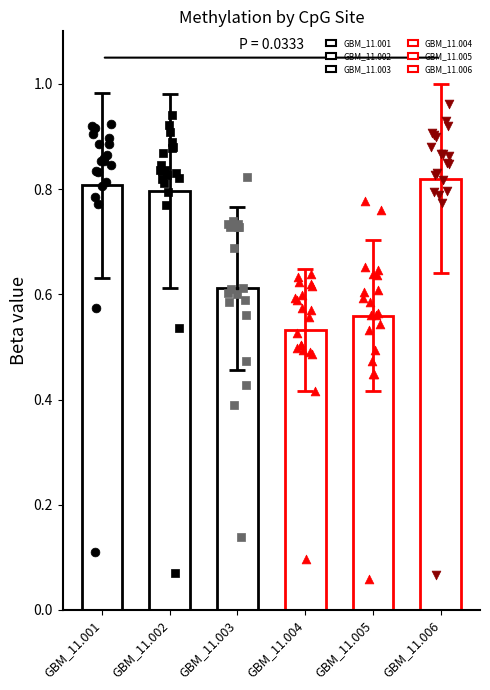

Which series reaches the minimum Y coordinate?

GBM_11.005